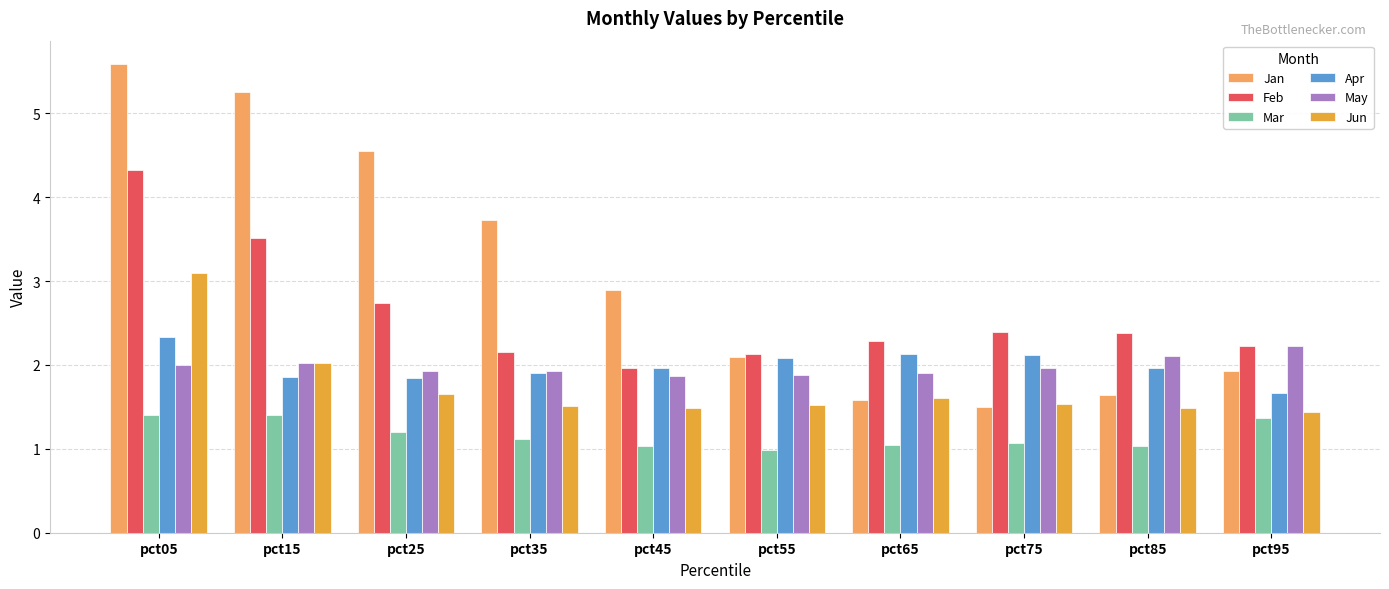

What is the sum of all Feb values?

26.1